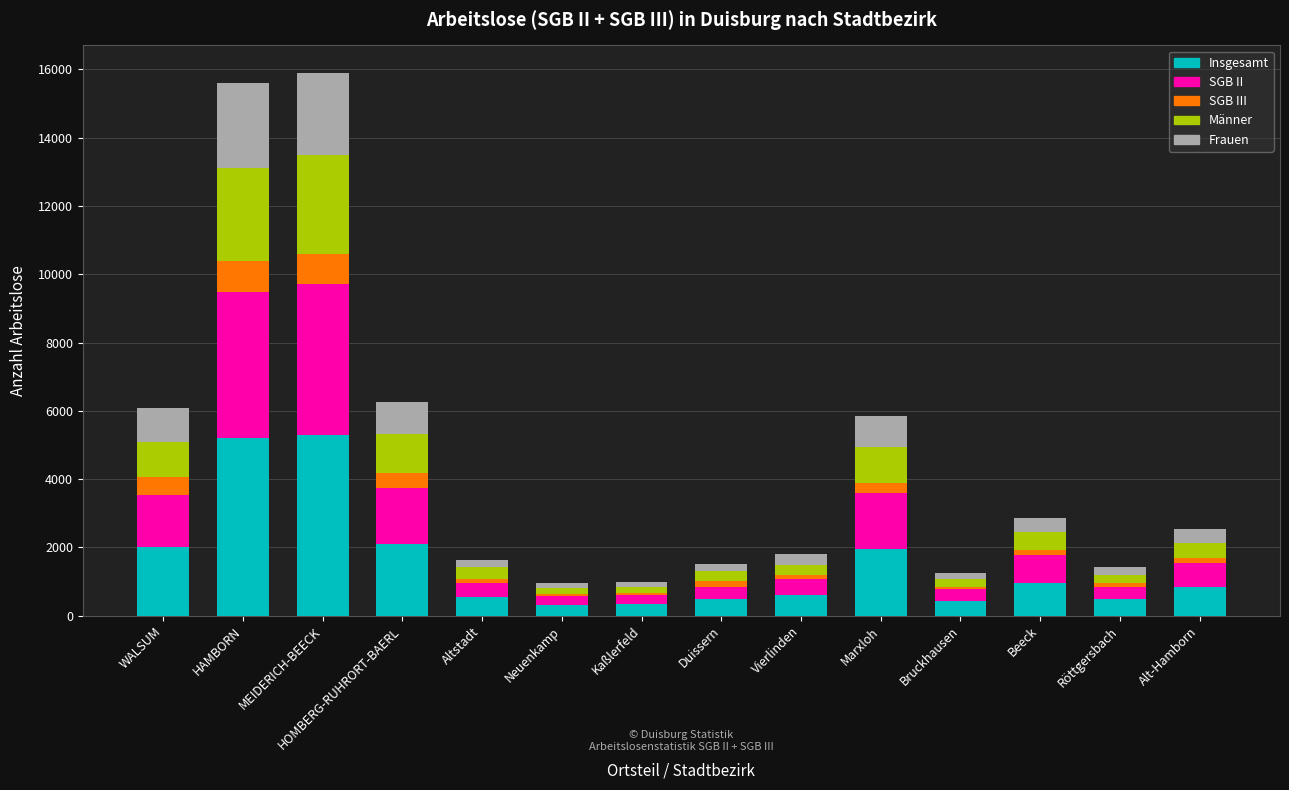

Are the bars horizontal?

No